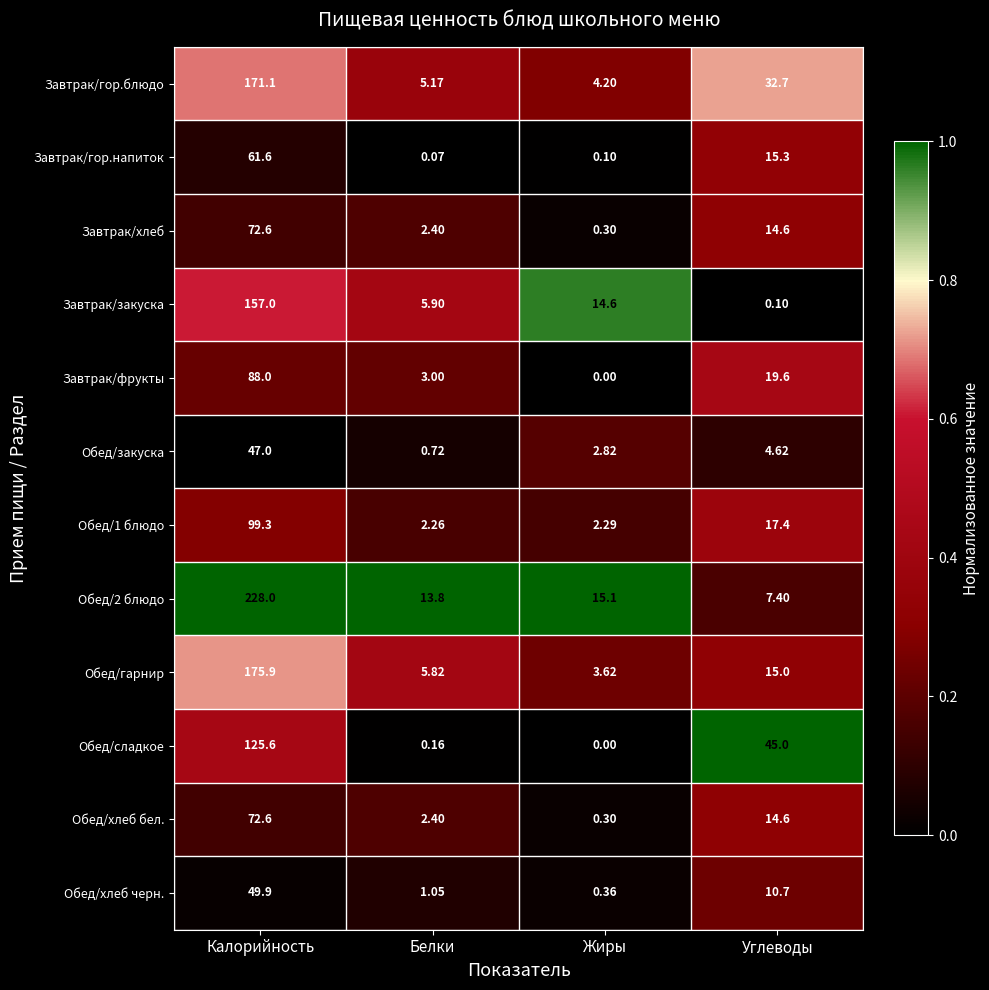

Which category has the highest value across all series?

Калорийность